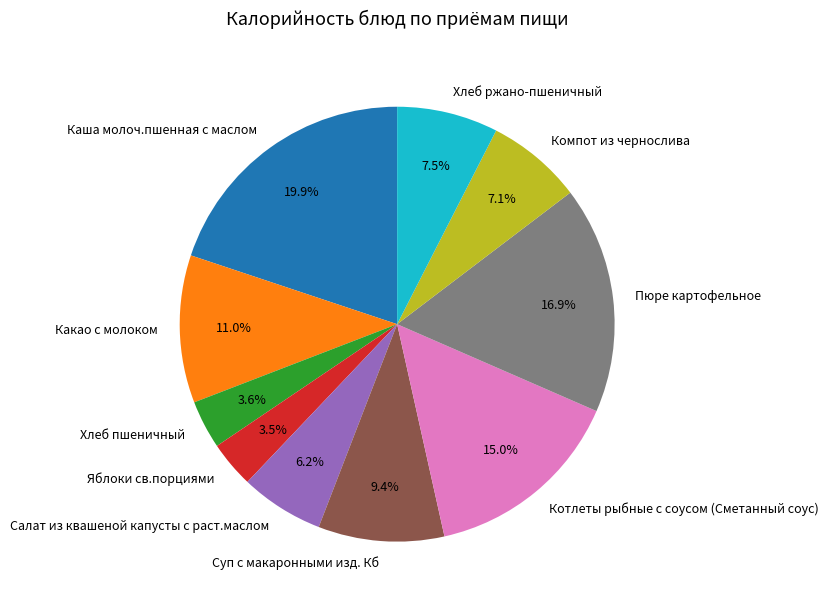

Which slice is the largest?

Каша молоч.пшенная с маслом